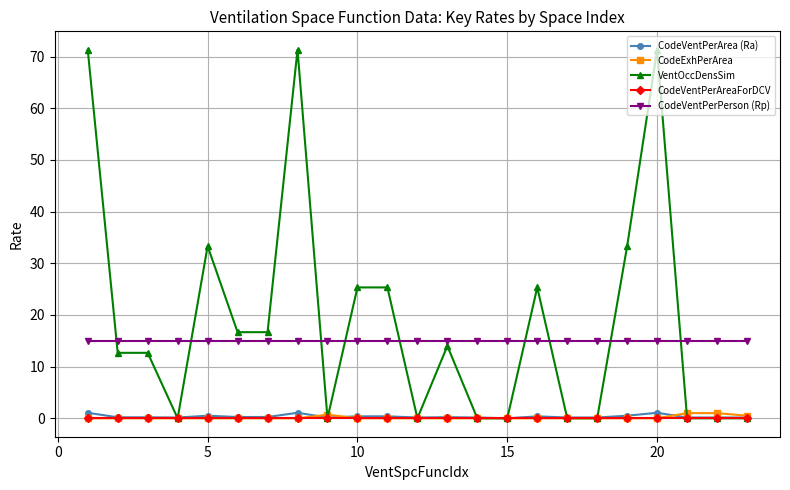

Is this an area chart (filled region under the line)?

No